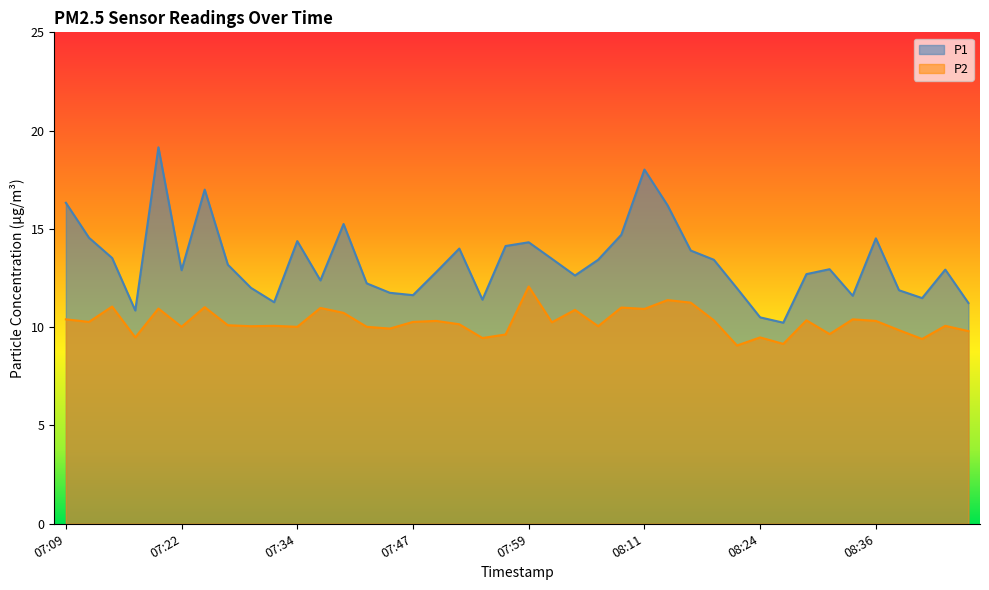

Which has a higher value, 07:12 or 08:46?

07:12